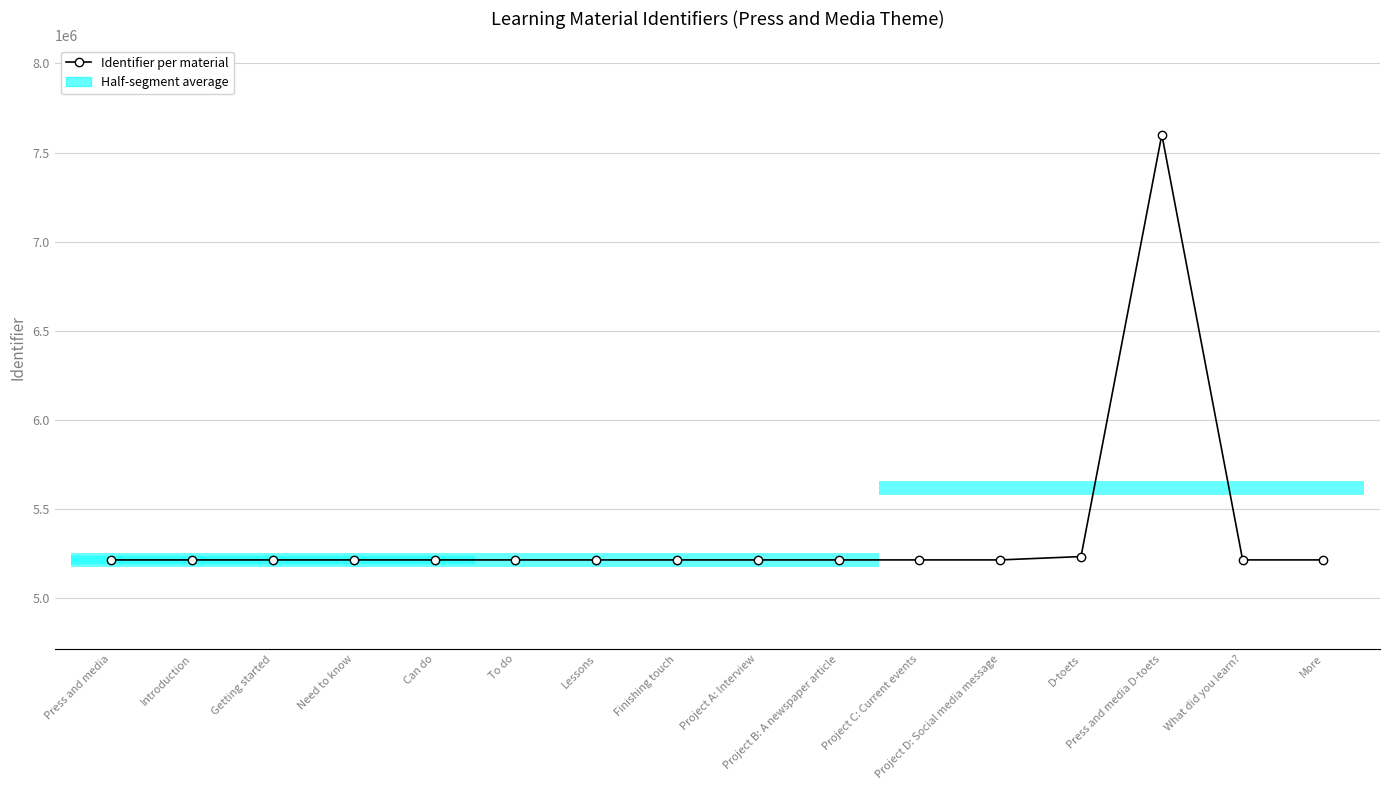

Rank the categories by value from highest to lowest.

Press and media D-toets, D-toets, More, What did you learn?, Project D: Social media message, Project C: Current events, Project B: A newspaper article, Project A: Interview, Finishing touch, Lessons, To do, Can do, Need to know, Getting started, Introduction, Press and media